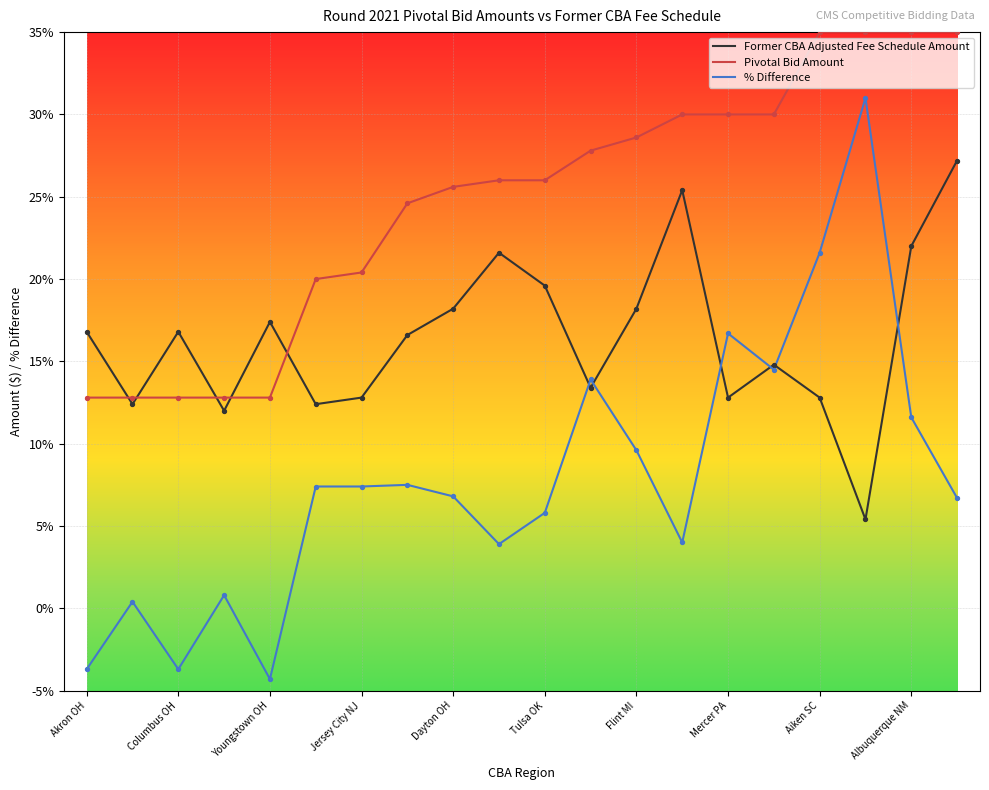

Which series has the largest total across all categories?

Pivotal Bid Amount